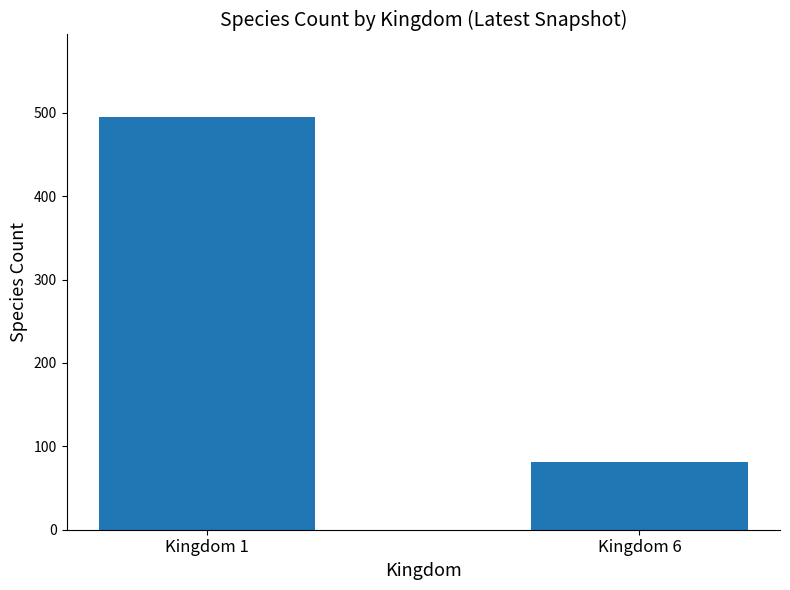

Reading right to left, list all the values displayed in this chart.

Kingdom 6=81	Kingdom 1=495